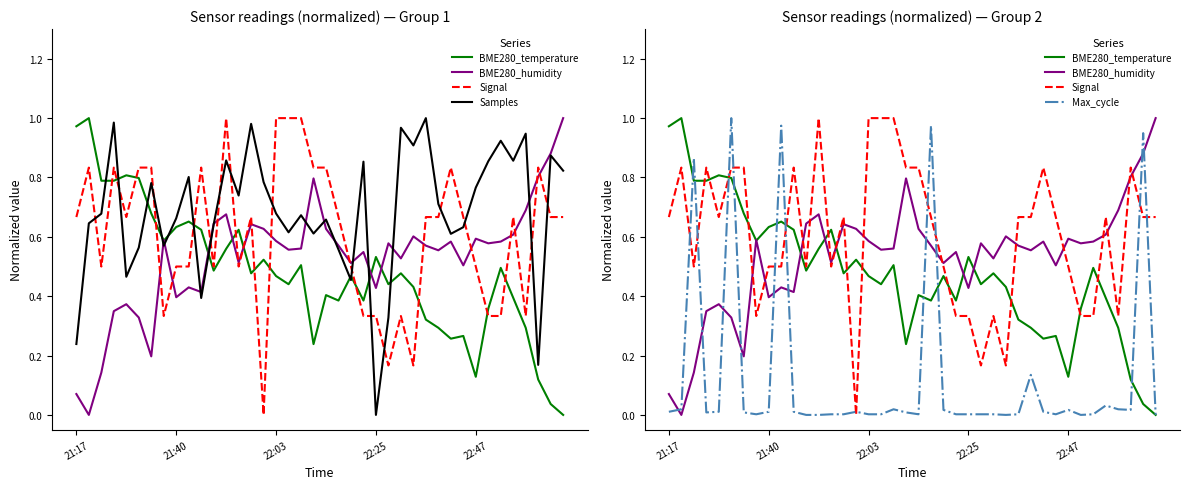

How many categories are shown in the chart?

40